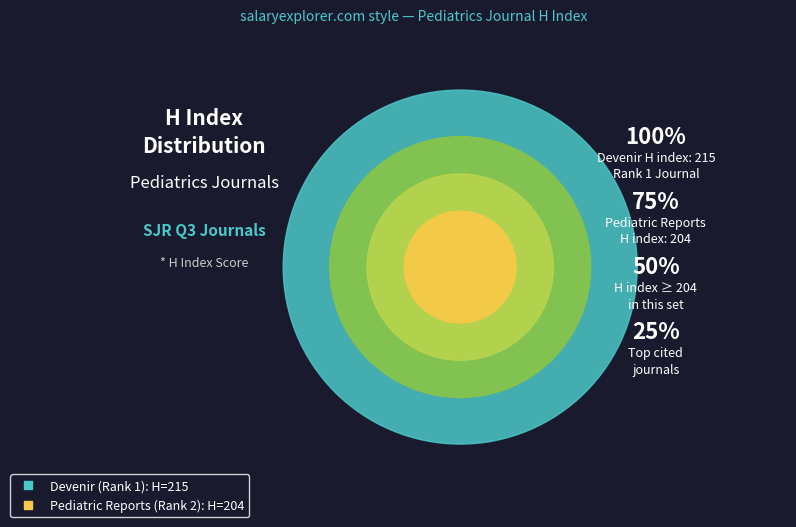

How many segments does this pie chart have?

2